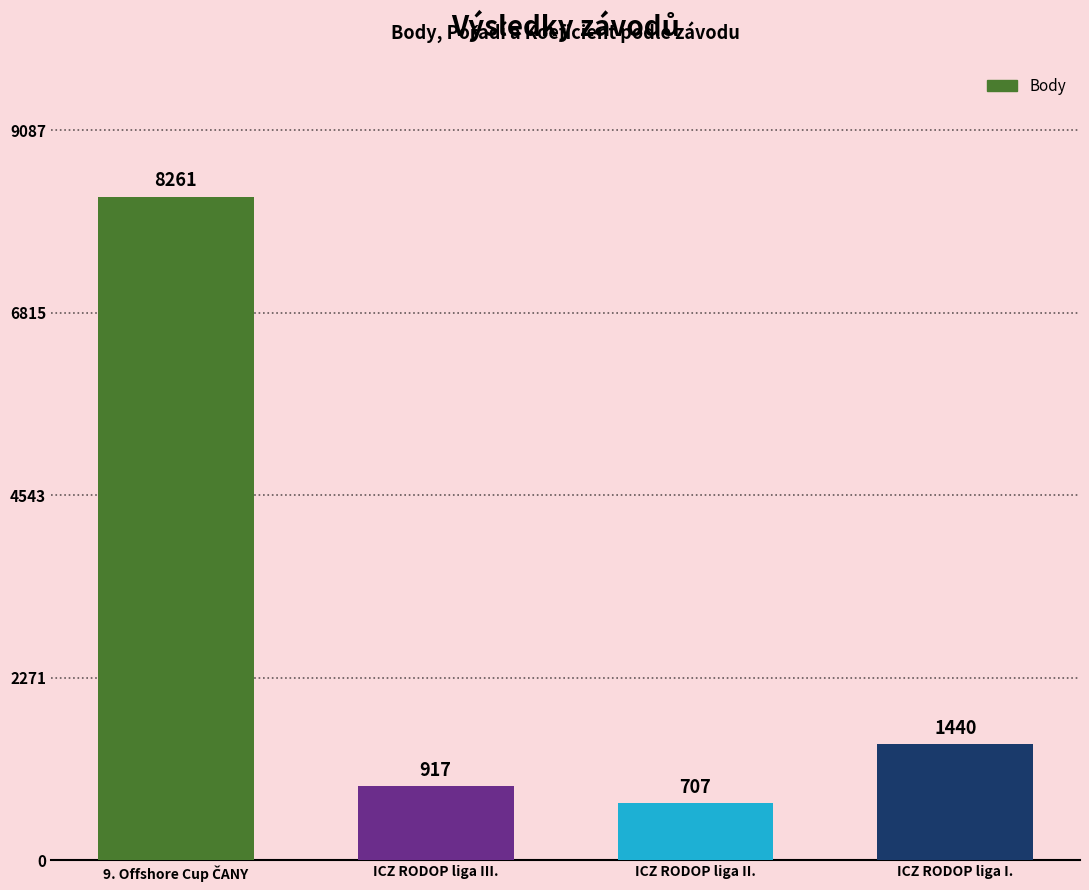

What is the change in value from ICZ RODOP liga III. to ICZ RODOP liga II.?

-210